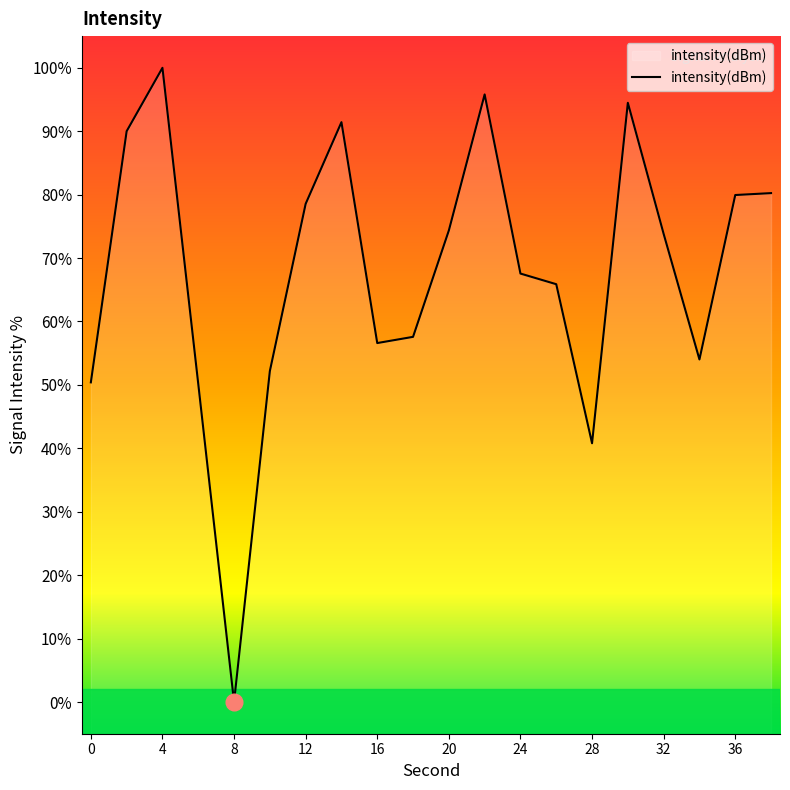

Read the value at 32.

73.8